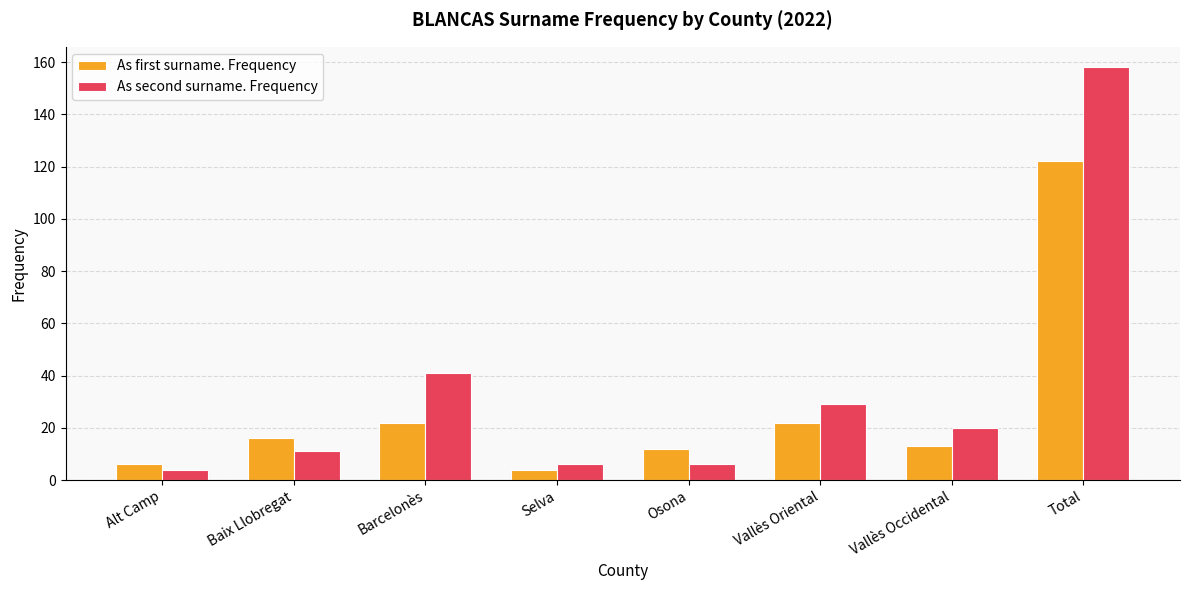

At which category is the sum across all series the highest?

Total